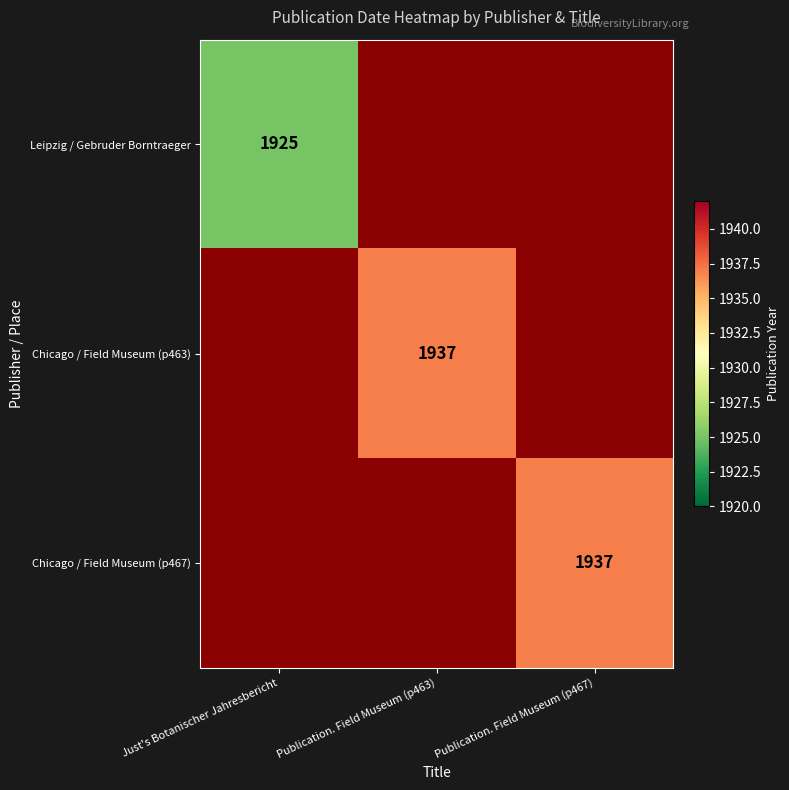

True or false: Leipzig / Gebruder Borntraeger has a value of 3349 at Just's Botanischer Jahresbericht.

False